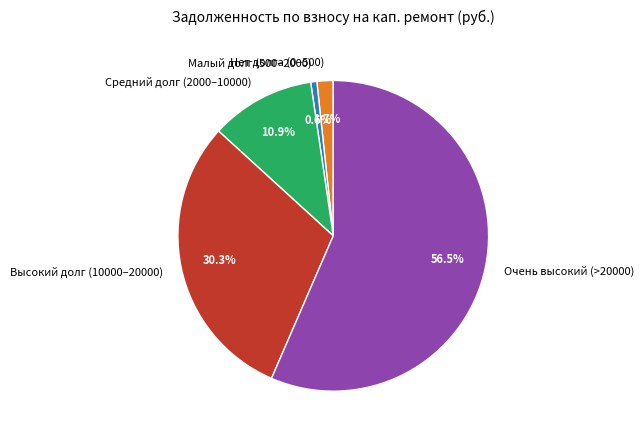

Which has a higher value, Средний долг (2000–10000) or Нет долга (0–500)?

Средний долг (2000–10000)